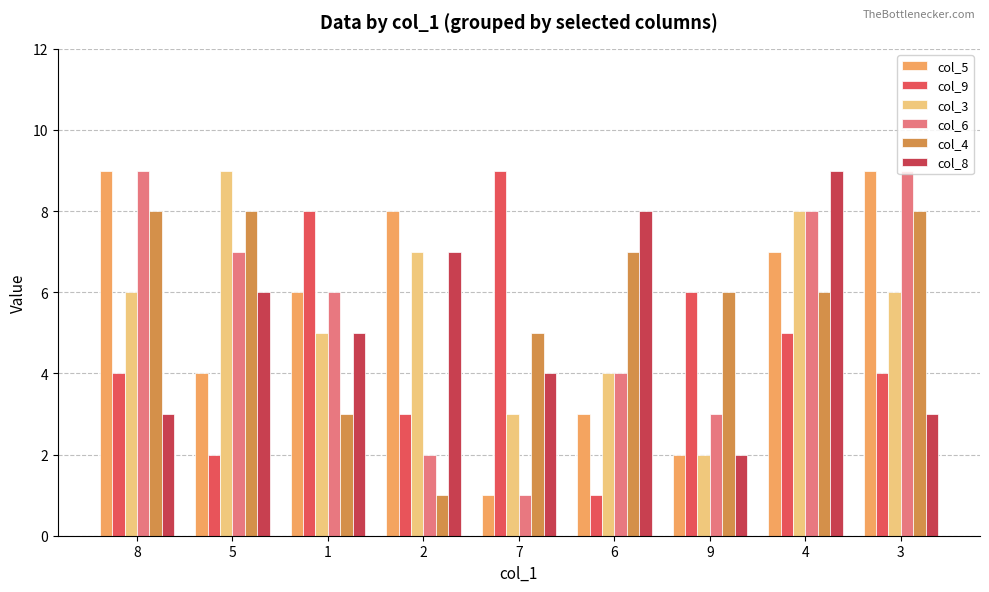

Between 5 and 1, which series saw the biggest shift?

col_9